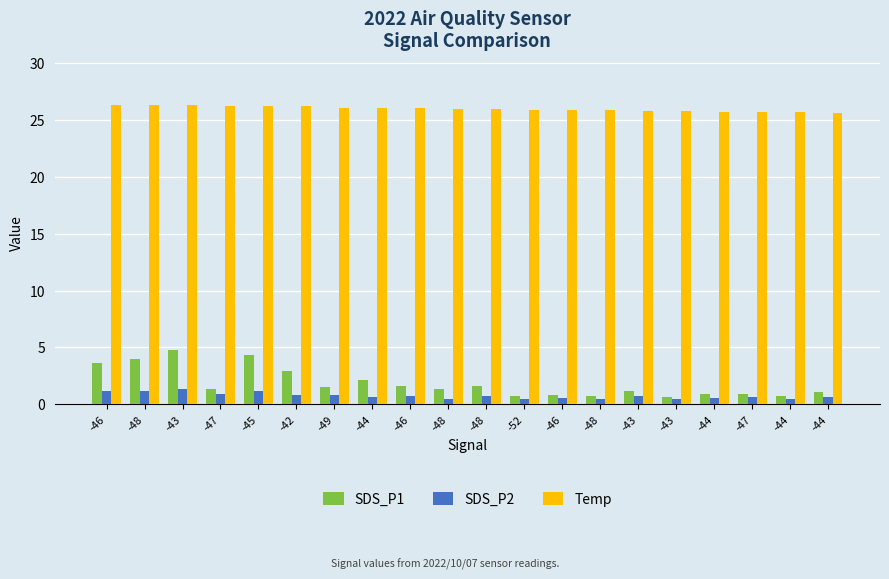

At -45, list the series in order from largest to smallest.

Temp, SDS_P1, SDS_P2